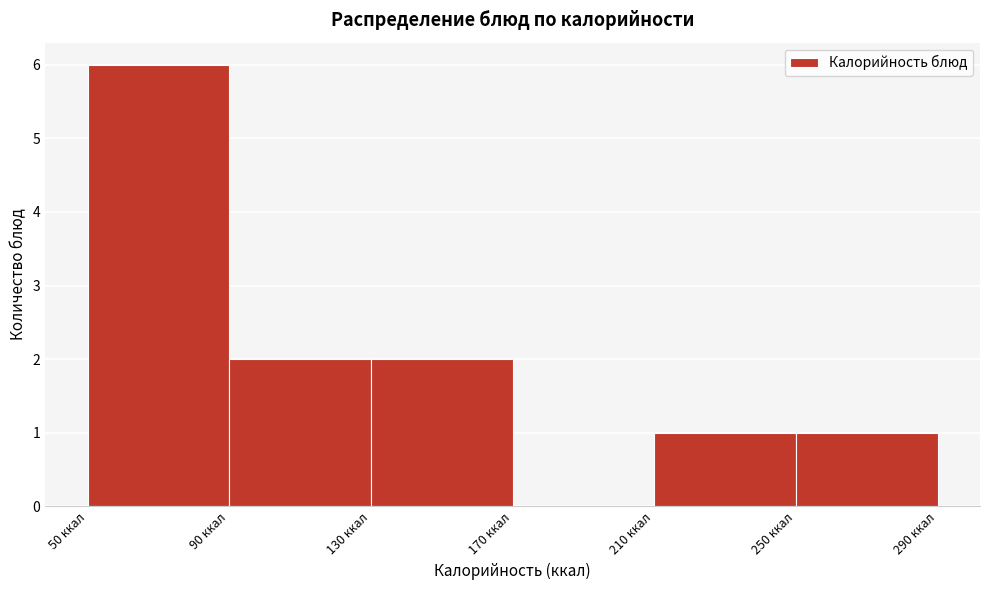

Reading left to right, transcribe this chart: for each bar, give the range it covers on the x-axis and its height. The values are not printed on the chart, so give them approximately, as read against the axis.

50 to 90: 6
90 to 130: 2
130 to 170: 2
170 to 210: 0
210 to 250: 1
250 to 290: 1